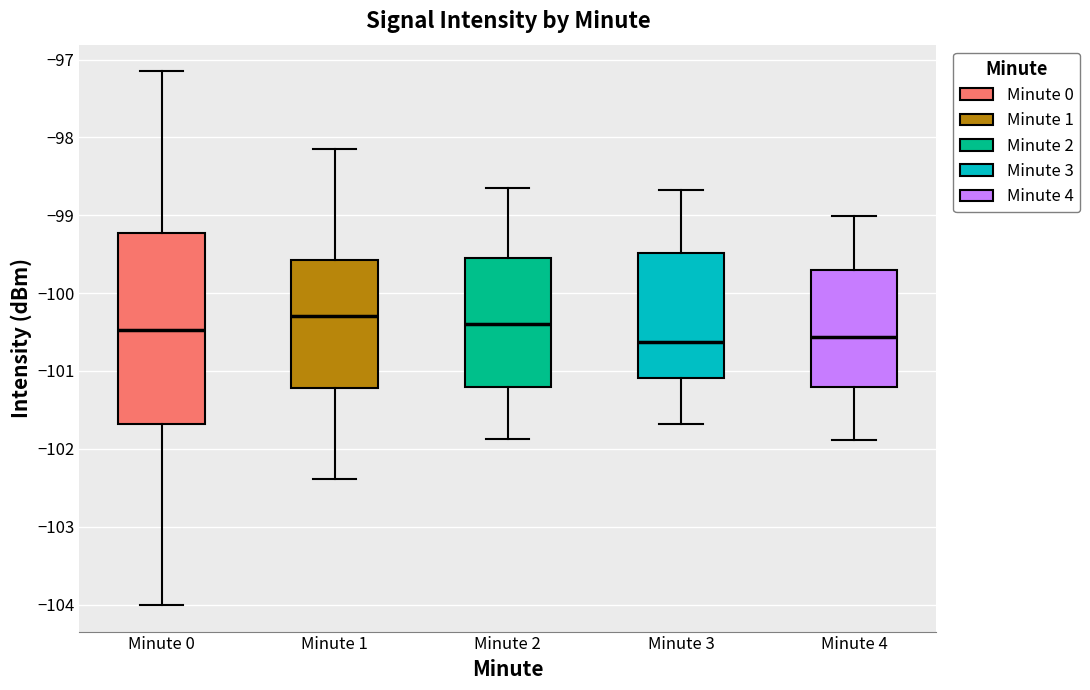

Which box is the tallest, from its lower edge to its upper edge?

Minute 0